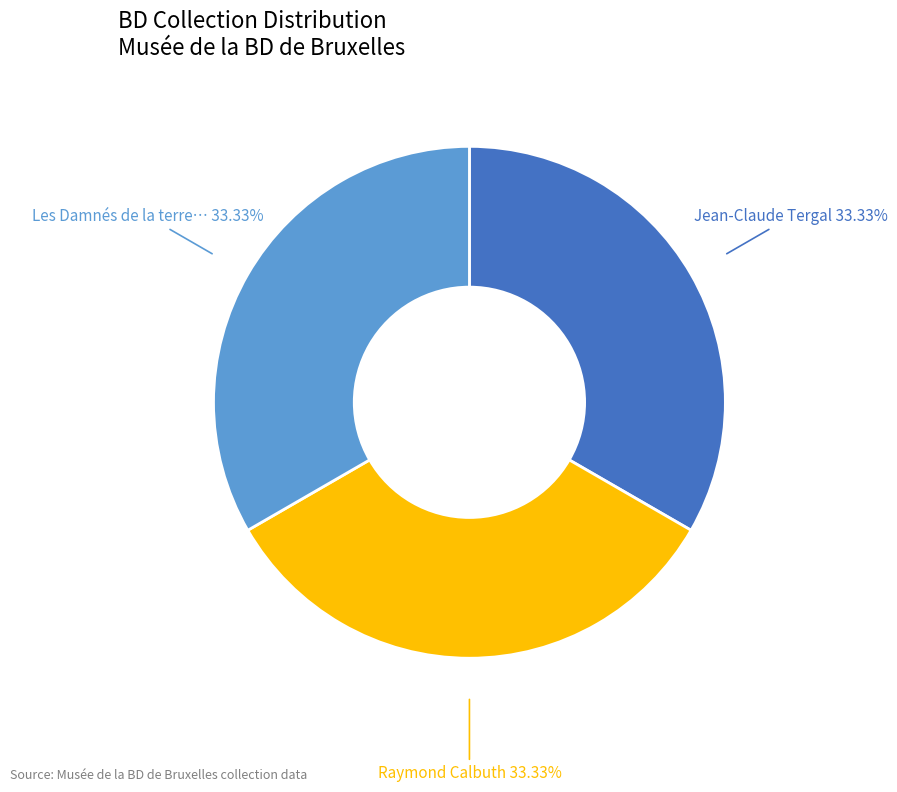

Does any single category account for the majority?

No